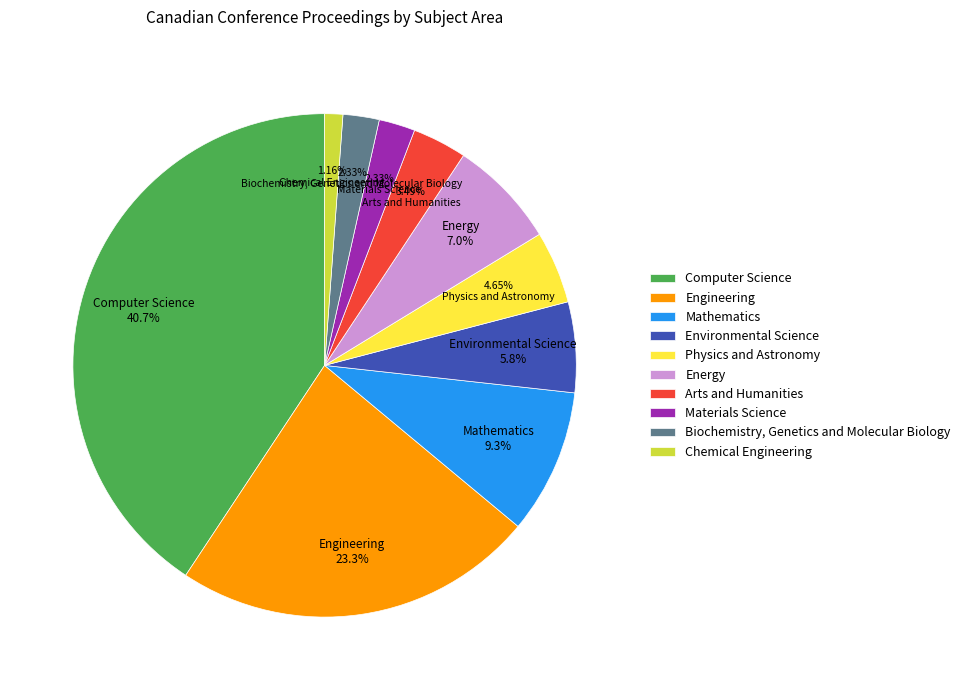

To the nearest percent, what portion does Engineering represent?

23%